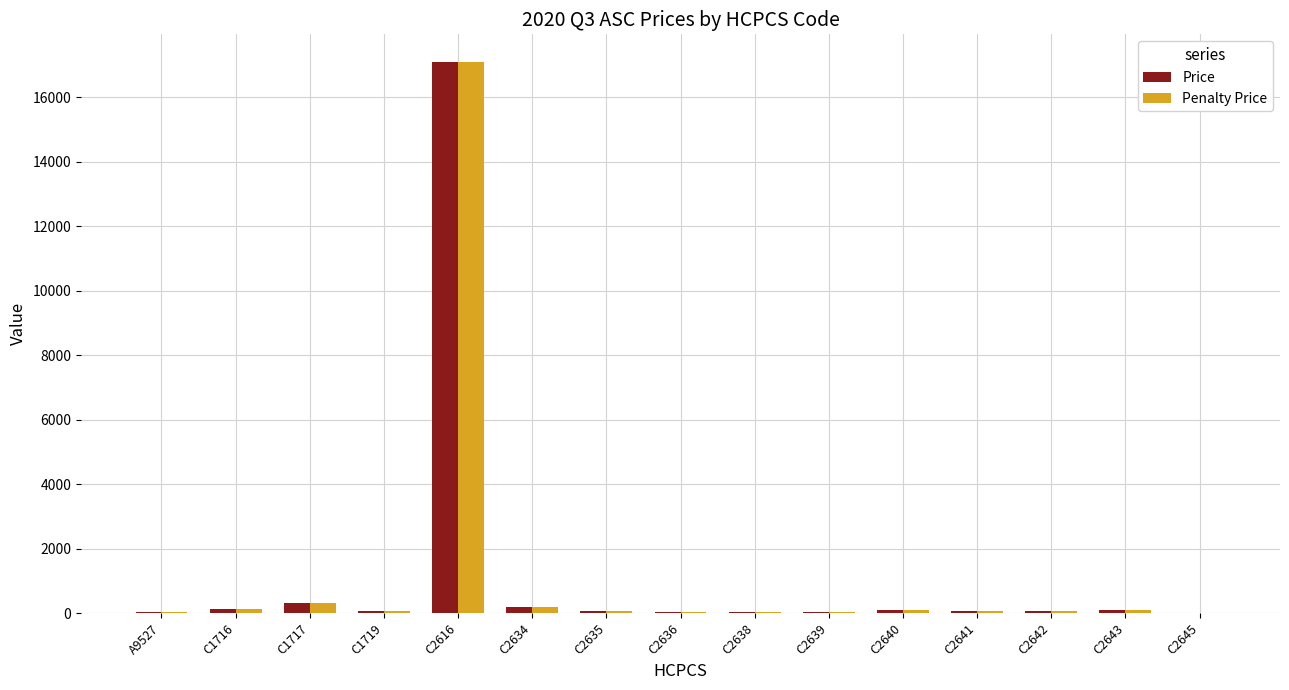

What is the greatest value displayed?

17091.6